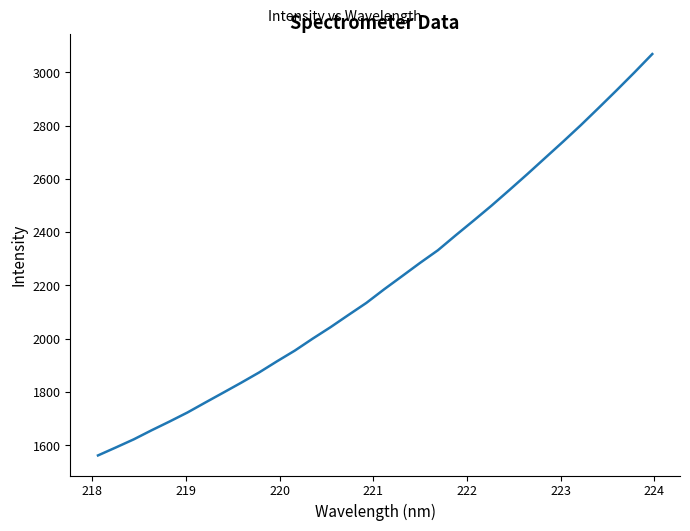

What is the average value?

2215.2